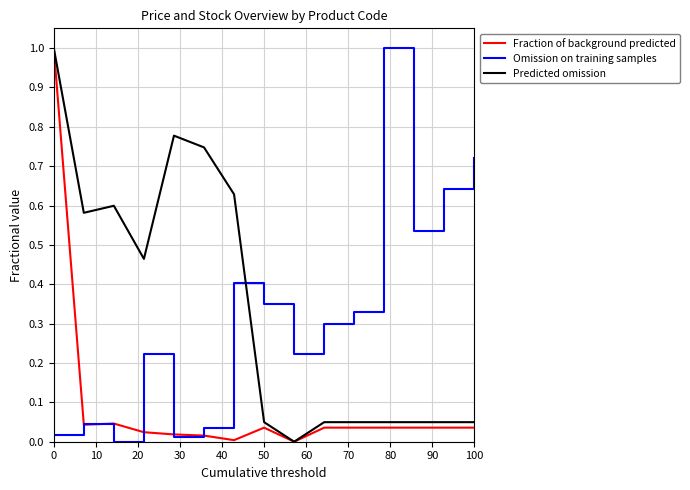

What is the maximum value shown in the chart?

1.0